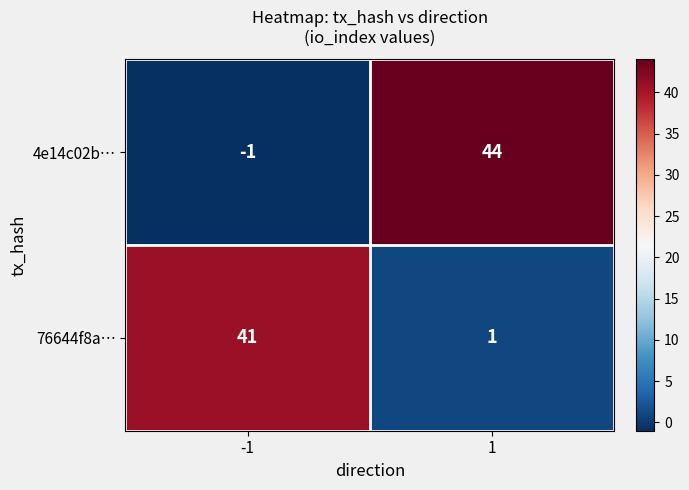

At which category does the chart reach its minimum across all series?

-1